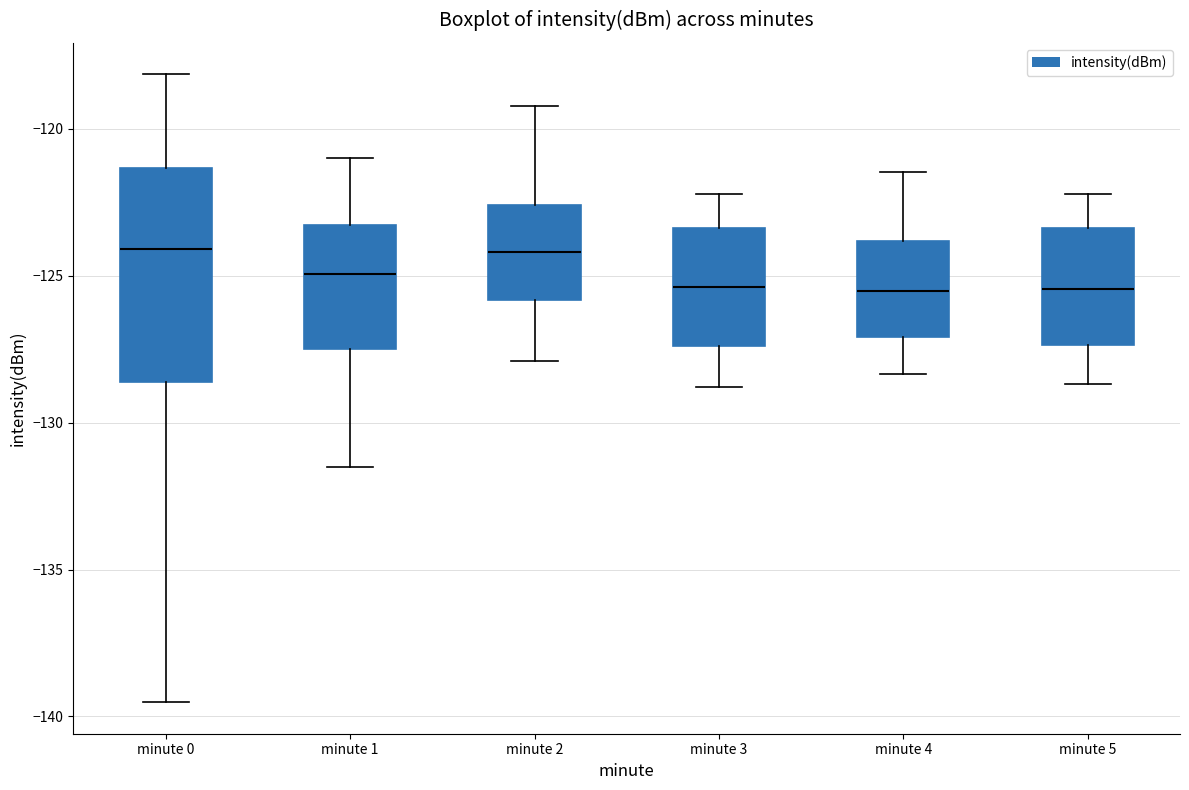

Reading left to right, transcribe this box plot: for each box, give where its median line is, the range the box spans, and where its two whiskers end, as read against the y-axis. The values are not printed on the chart, so give them approximately, as read against the axis.

minute 0: median -124.0, box -128.5 to -121.5, whiskers -139.5 to -118.0
minute 1: median -125.0, box -127.5 to -123.5, whiskers -131.5 to -121.0
minute 2: median -124.0, box -126.0 to -122.5, whiskers -128.0 to -119.0
minute 3: median -125.5, box -127.5 to -123.5, whiskers -129.0 to -122.0
minute 4: median -125.5, box -127.0 to -124.0, whiskers -128.5 to -121.5
minute 5: median -125.5, box -127.5 to -123.5, whiskers -128.5 to -122.0